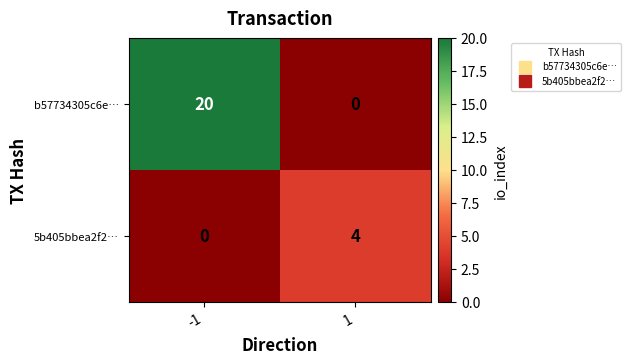

The value of b57734305c6e… at 1 is -13. True or false?

False